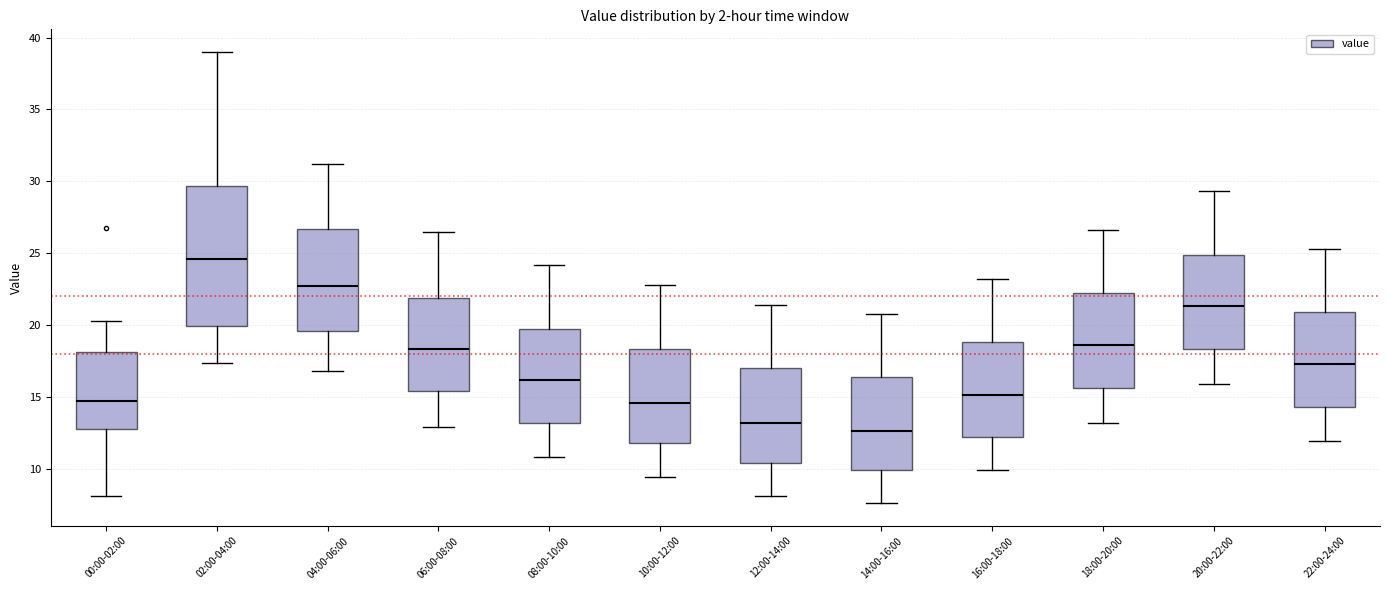

Where does the median line of the box for 04:00-06:00 sit on the y-axis? The values are not printed on the chart, so give them approximately, as read against the axis.

22.5